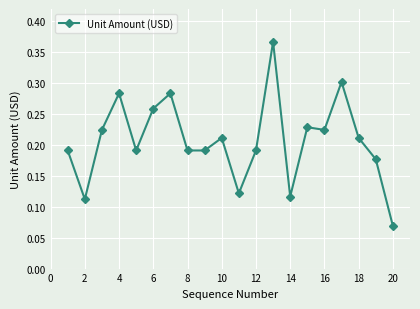

What is the sum of all values?

4.1